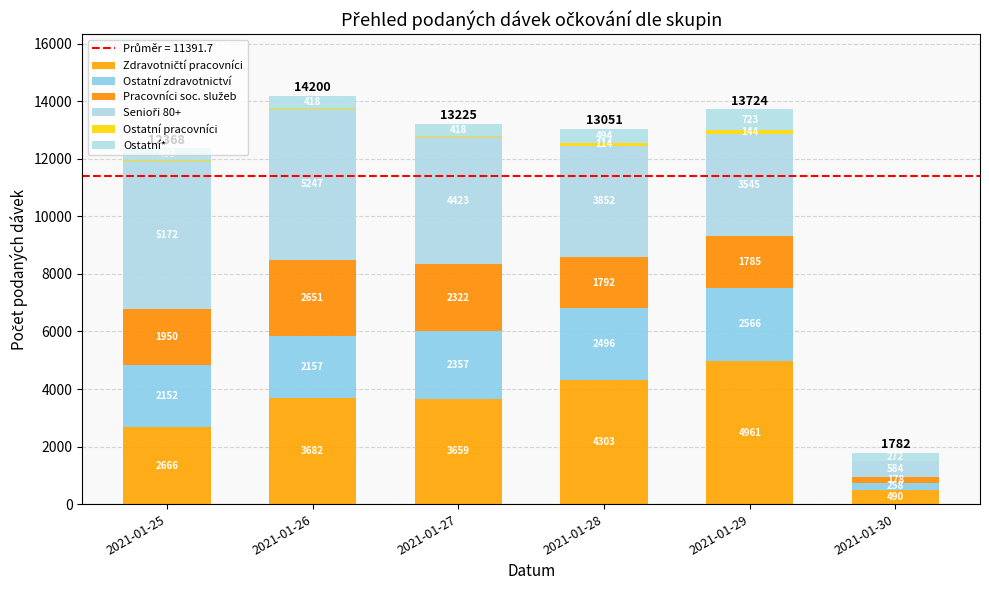

What is the total value across all series at 2021-01-28?

13051